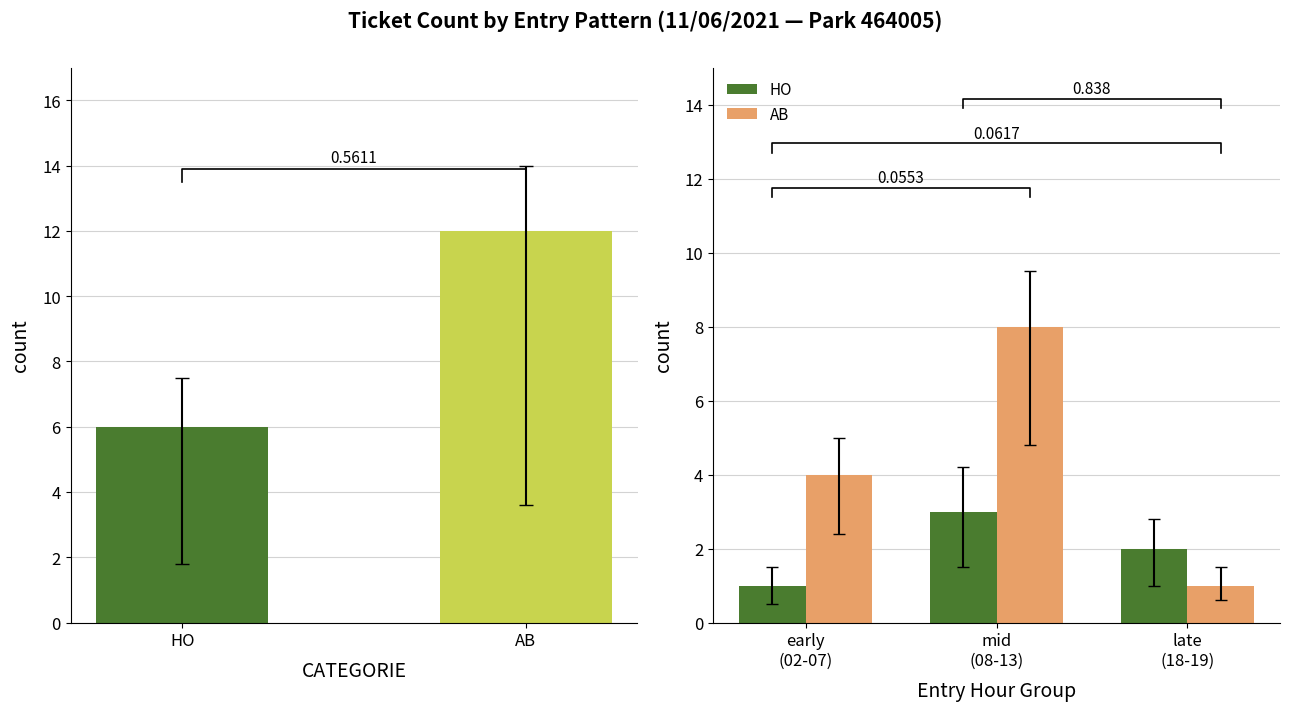

At late (18-19), list the series in order from largest to smallest.

HO, AB